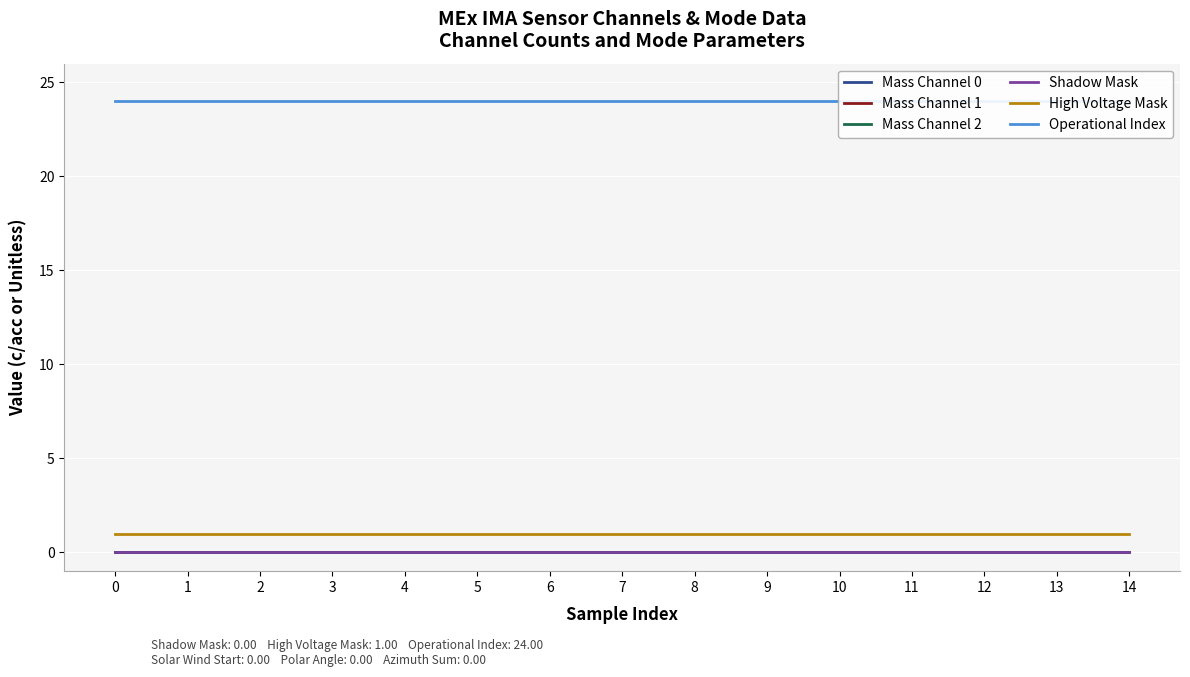

True or false: Operational Index and Mass Channel 1 cross at least once.

False